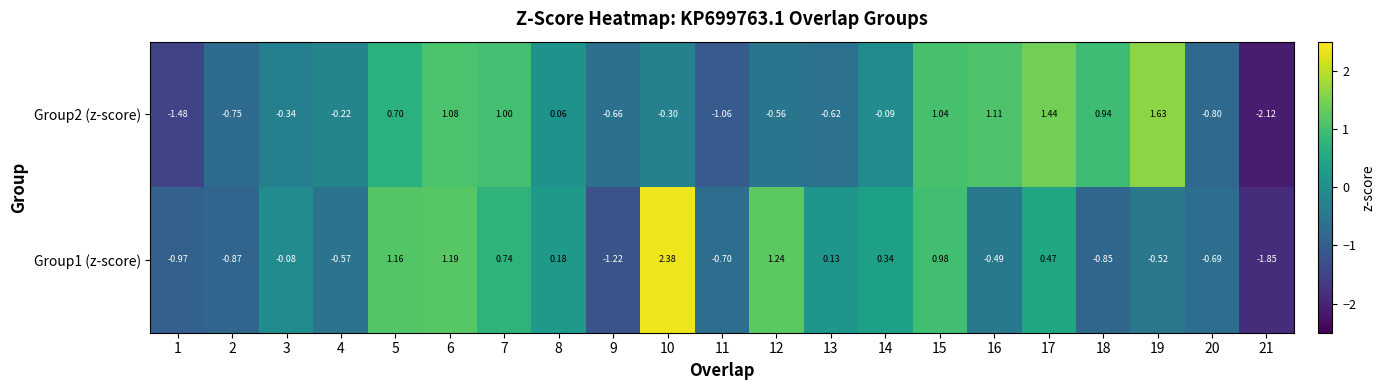

Rank the series at 9 from lowest to highest value.

Group1 (z-score), Group2 (z-score)